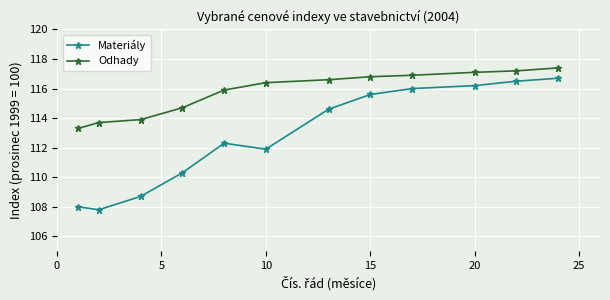

What is the difference between the maximum and minimum values in the Materiály series?

8.9